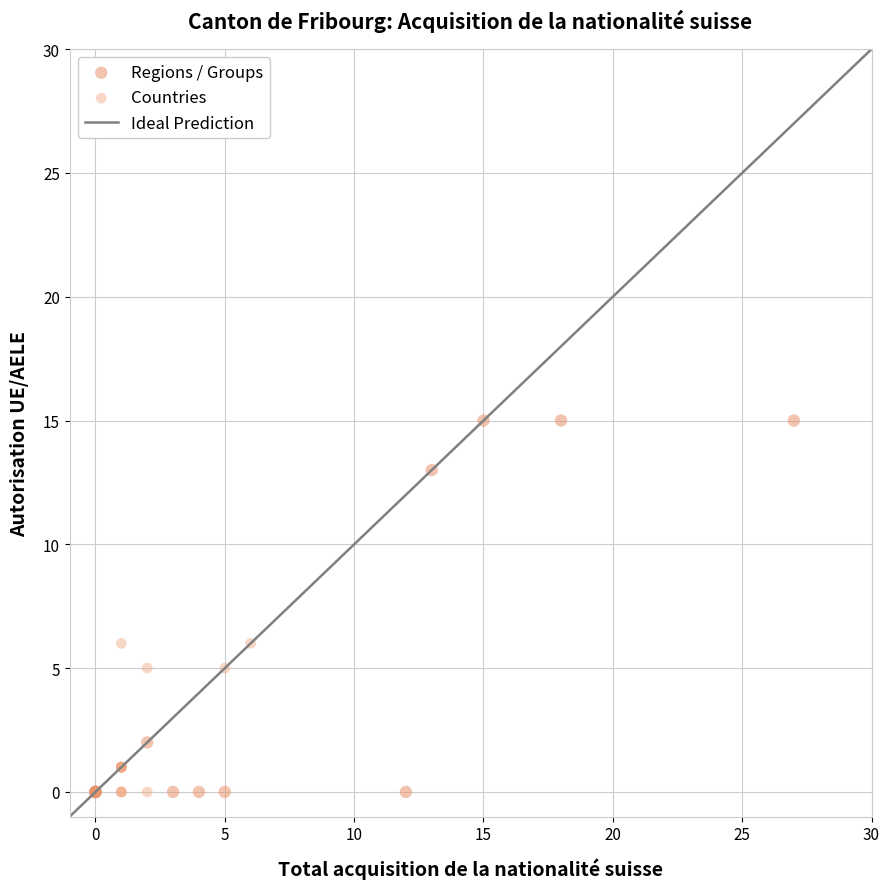

Which series reaches the maximum Y coordinate?

Regions / Groups